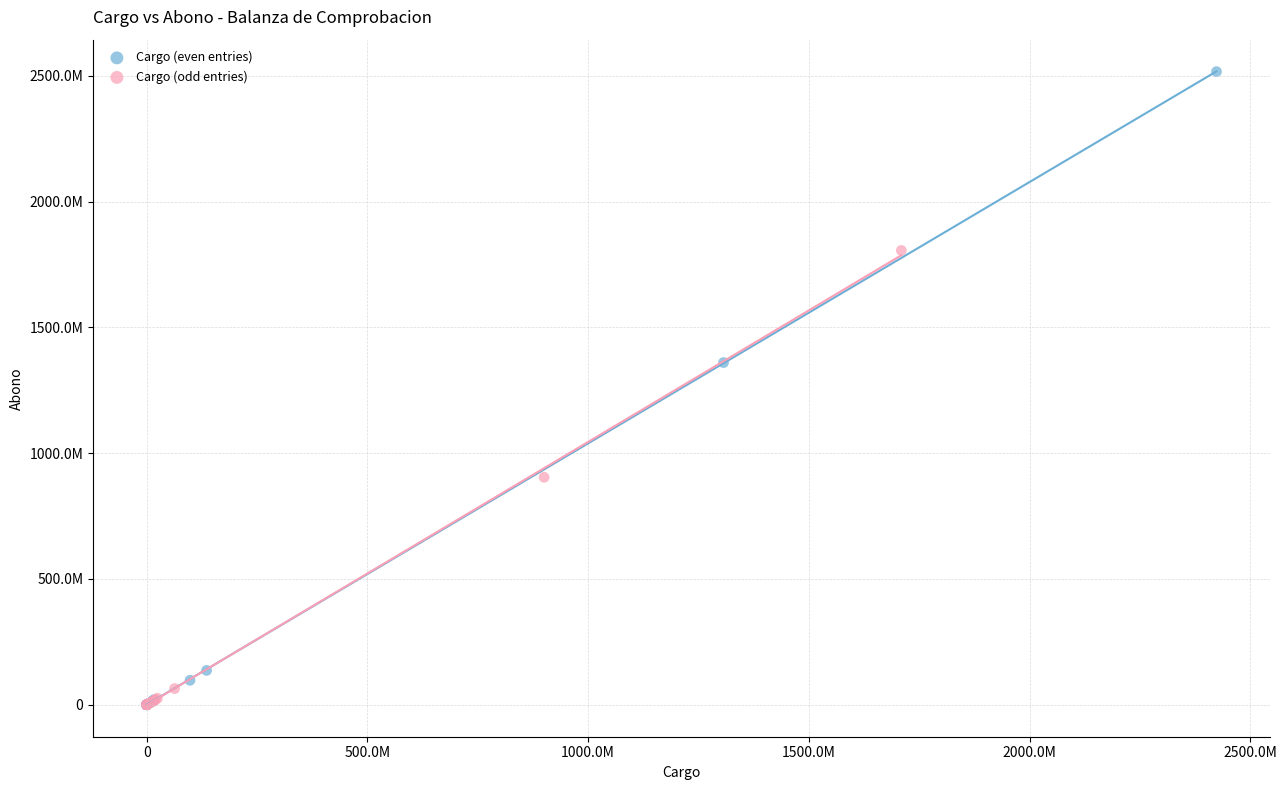

What are all the series names shown in the legend?

Cargo (even entries), Cargo (odd entries)